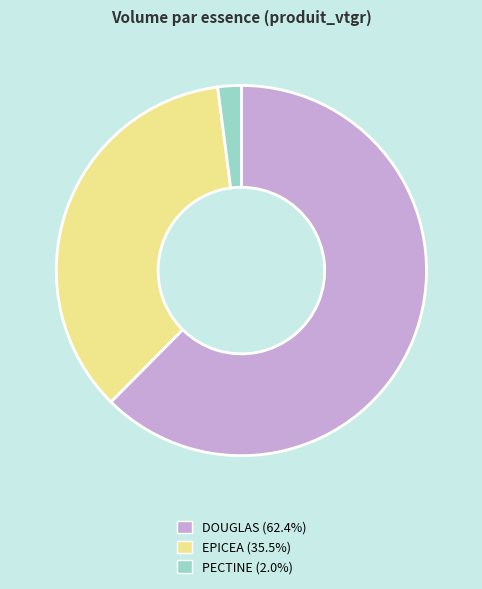

Is there any slice that represents more than half of the pie?

Yes